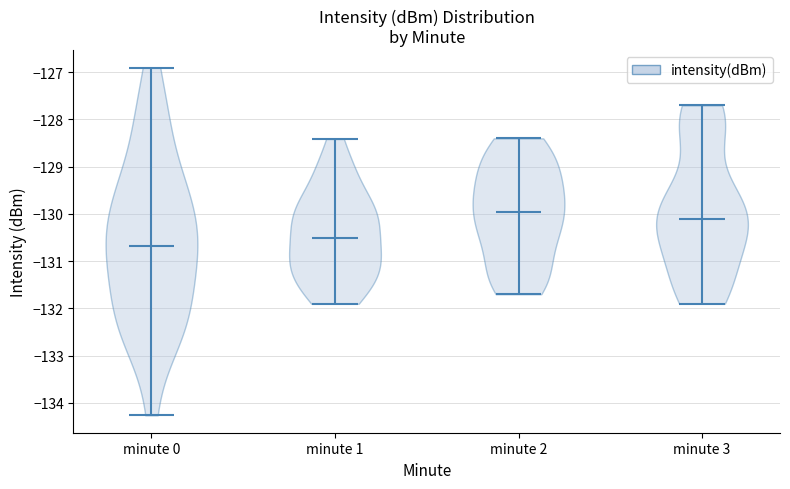

Reading left to right, read every violin against the y-axis: where its median line is, and the lowest and highest points it reaches. The values are not printed on the chart, so give them approximately, as read against the axis.

minute 0: median line -130.7, lowest point -134.3, highest point -126.9
minute 1: median line -130.5, lowest point -131.9, highest point -128.4
minute 2: median line -129.9, lowest point -131.7, highest point -128.4
minute 3: median line -130.1, lowest point -131.9, highest point -127.7